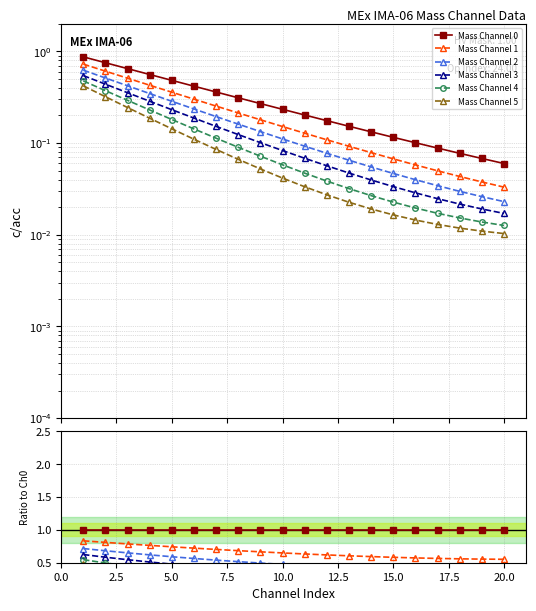

Does the chart display data point markers on the line(s)?

Yes